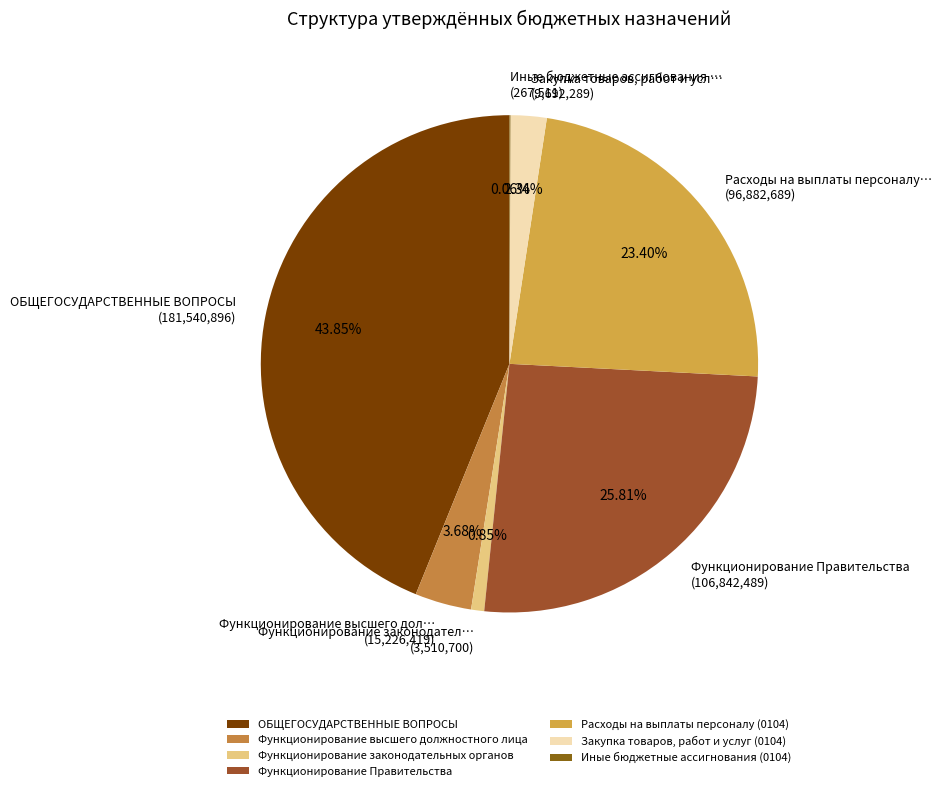

How much of the chart is everything except Расходы на выплаты персоналу (0104)?

76.6%